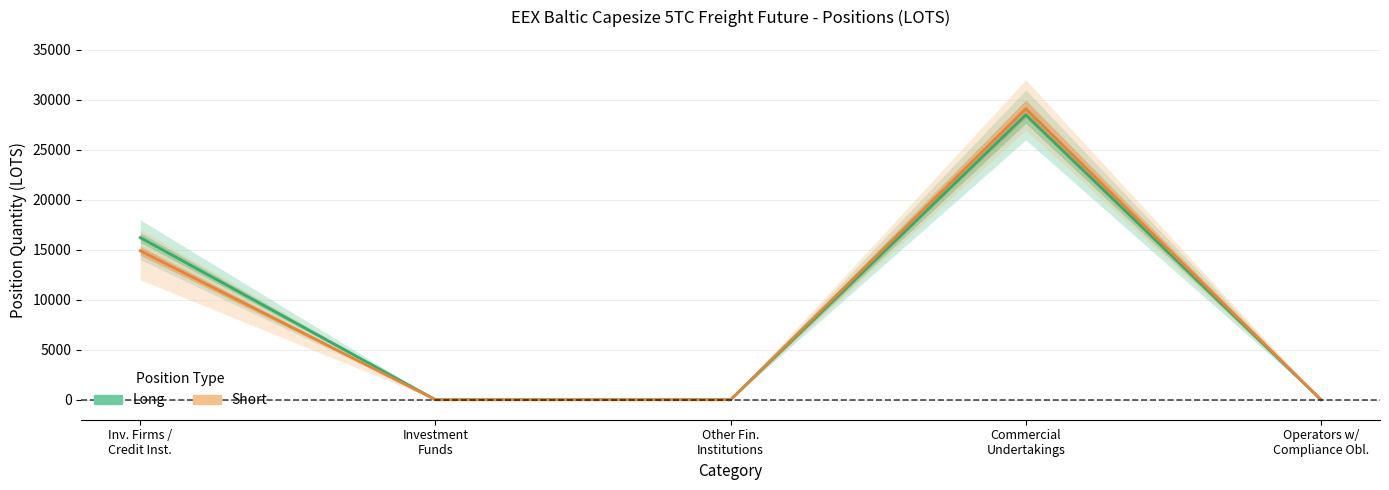

Reading left to right, list all the values displayed in this chart.

Long (Total): Inv. Firms /
Credit Inst.=16220.9	Investment
Funds=0.0	Other Fin.
Institutions=0.0	Commercial
Undertakings=28495.5	Operators w/
Compliance Obl.=0.0
Short (Total): Inv. Firms /
Credit Inst.=14898.9	Investment
Funds=0.0	Other Fin.
Institutions=0.0	Commercial
Undertakings=29104.2	Operators w/
Compliance Obl.=0.0